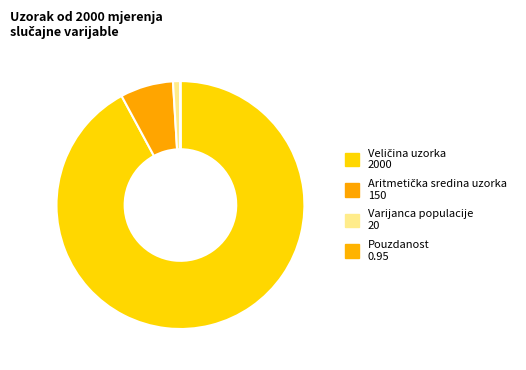

Combined, what portion of the pie is Veličina uzorka and Pouzdanost?

92.2%